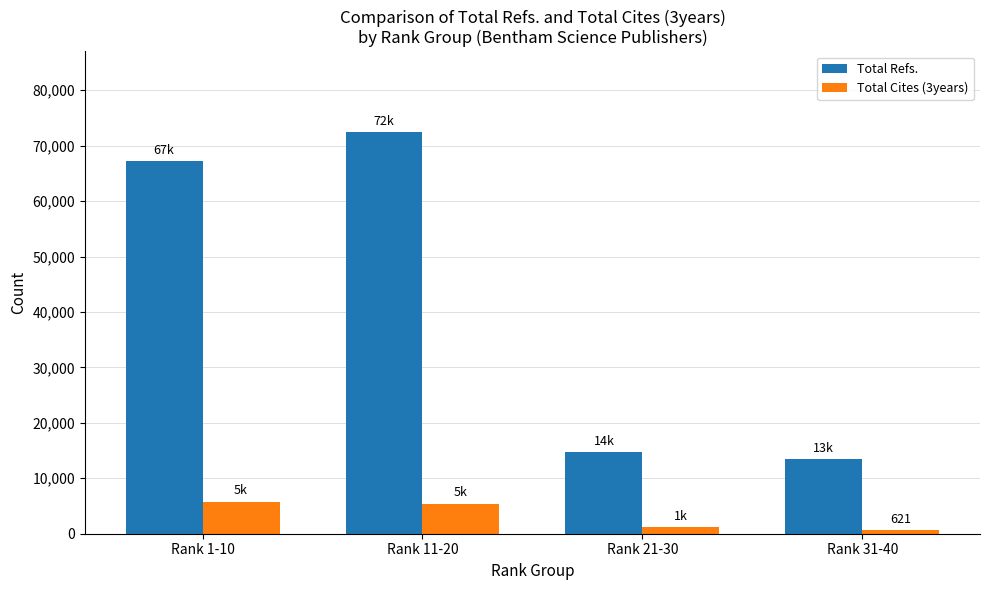

What is the label of the 2nd bar from the left?

Rank 11-20